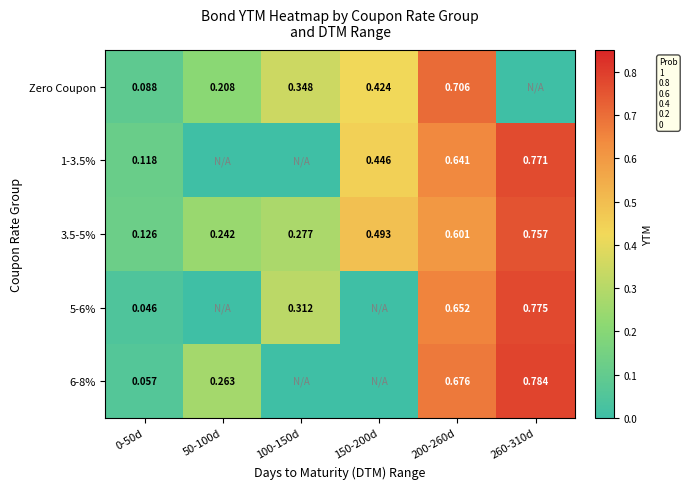

Is the value of 5-6% at 100-150d greater than the value of 6-8% at 50-100d?

Yes